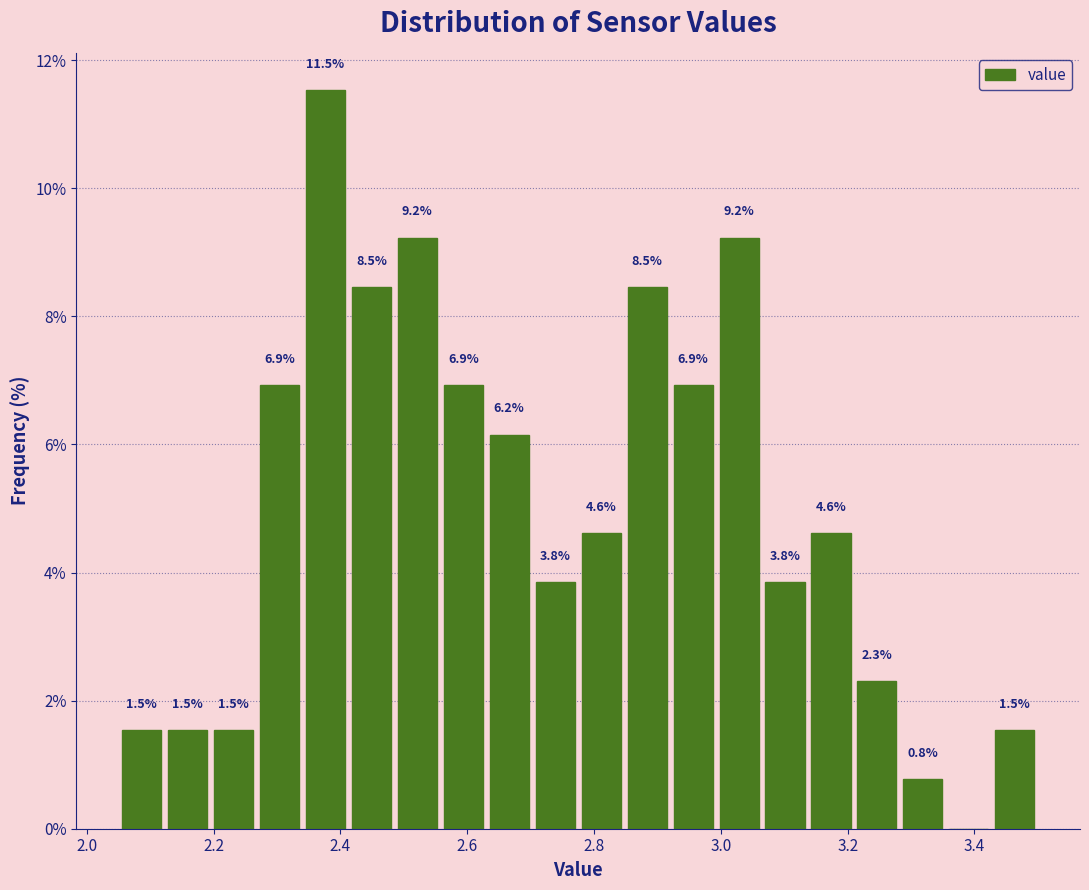

Read against the x-axis, roughly where is the centre of the tallest bar?

2.38